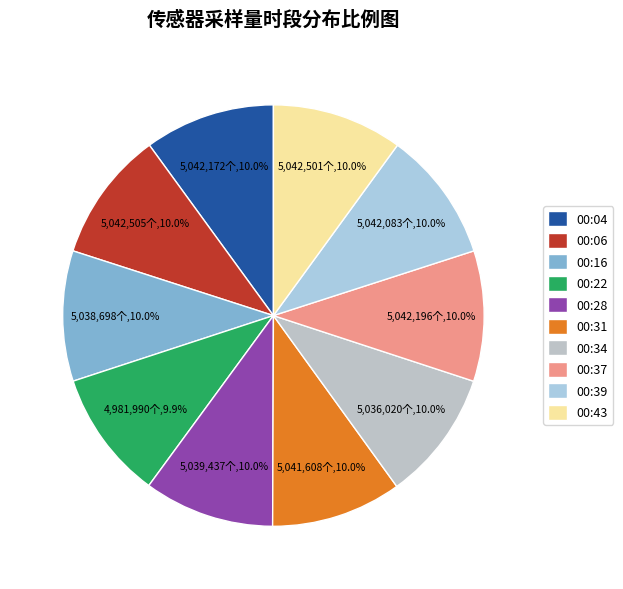

Rank the categories by value from lowest to highest.

00:22, 00:34, 00:16, 00:28, 00:31, 00:39, 00:04, 00:37, 00:43, 00:06